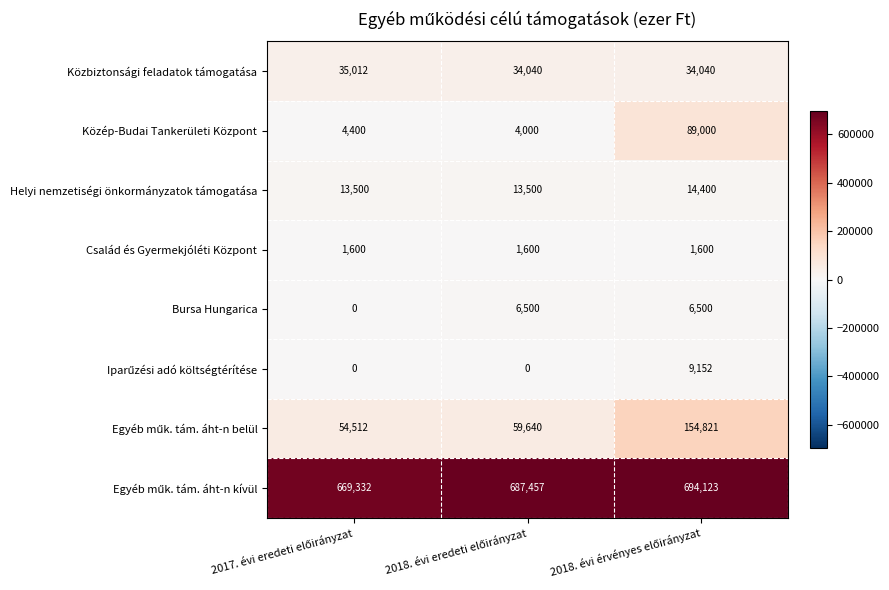

What is the highest value of the Család és Gyermekjóléti Központ series?

1600